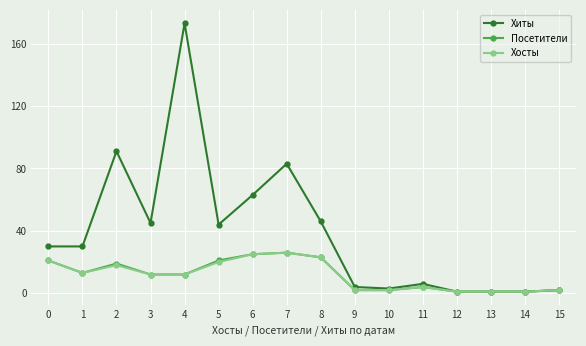

What is the greatest value displayed?

173